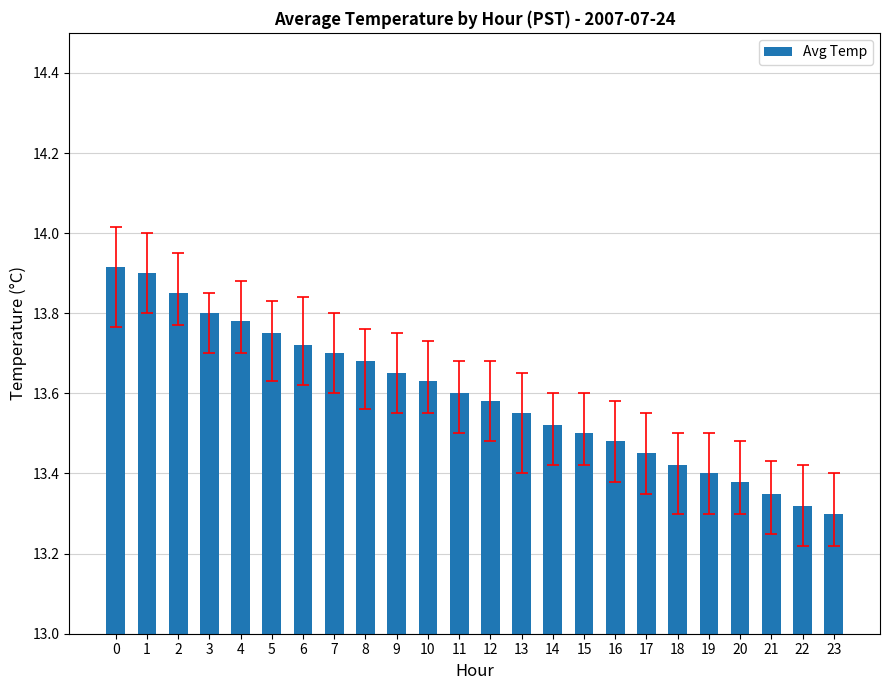

True or false: the data shows 8.8 at 9.

False